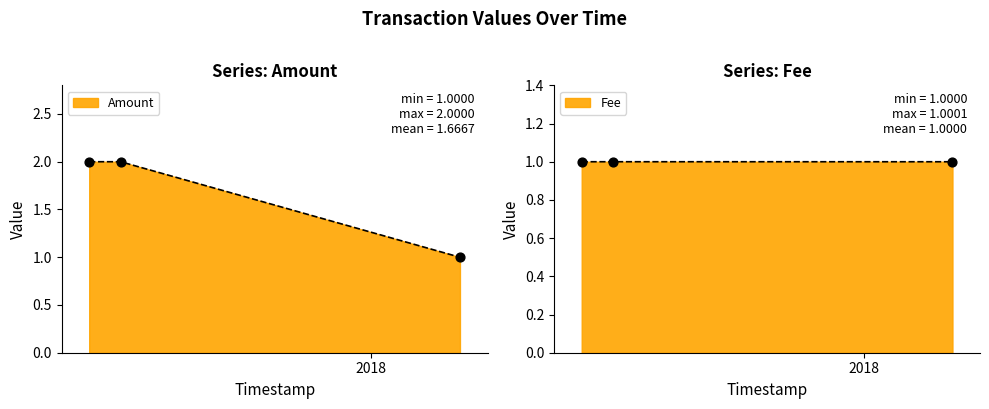

Which series has the largest total across all categories?

Amount